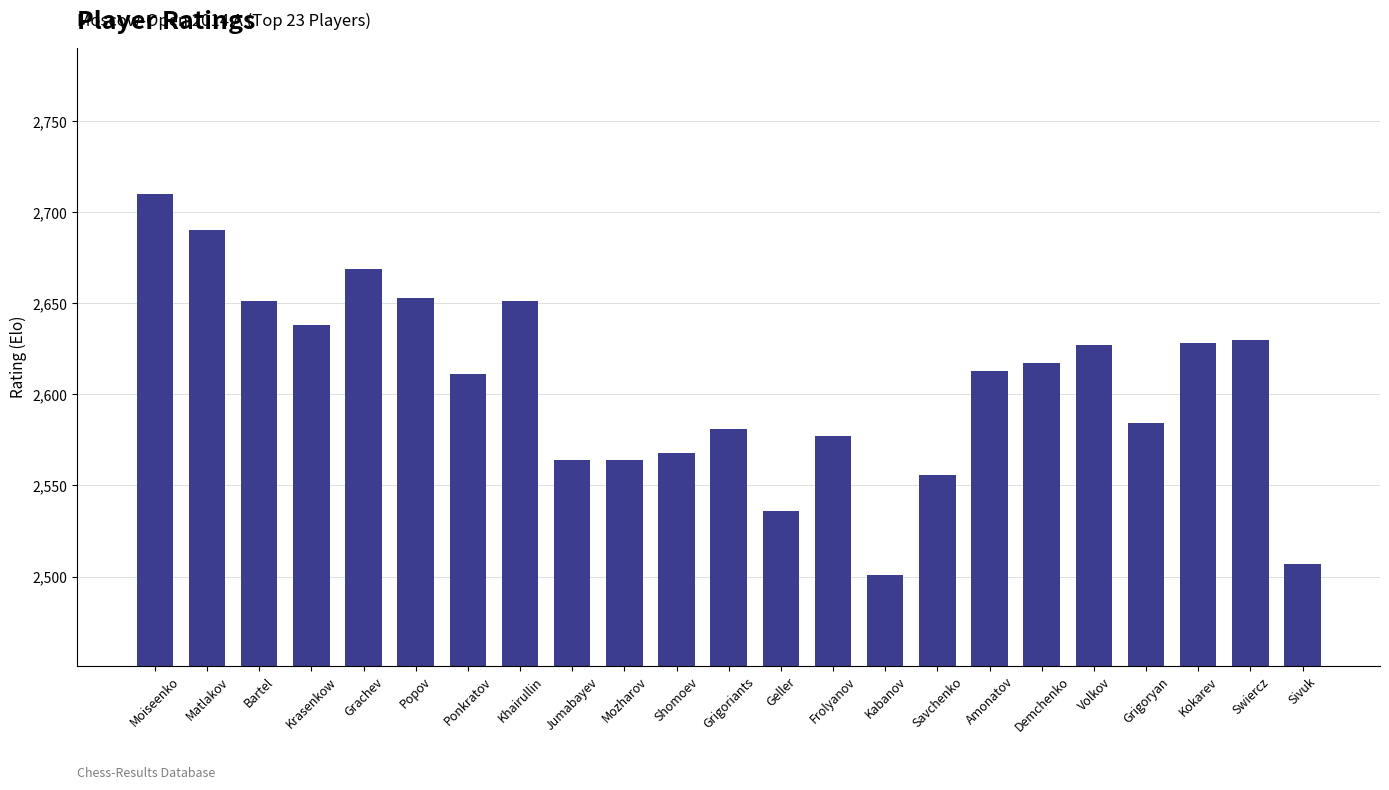

What is the change in value from Demchenko to Swiercz?

+13